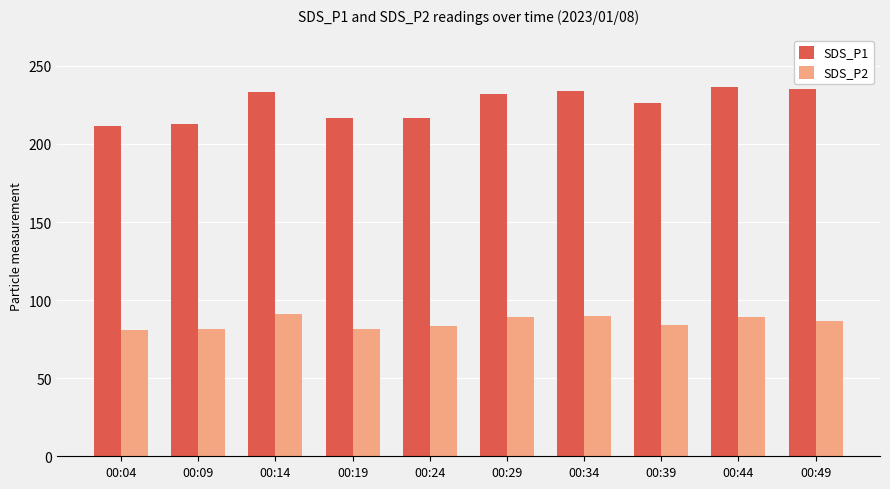

Where does the SDS_P2 series first go above 86?

00:14